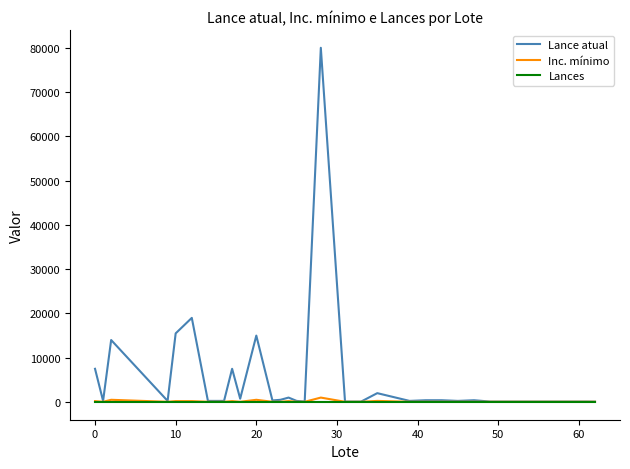

Which series has the largest total across all categories?

Lance atual